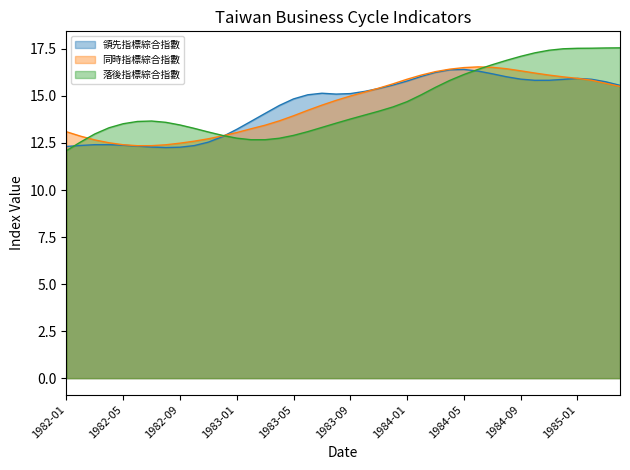

Does the chart display data point markers on the line(s)?

No